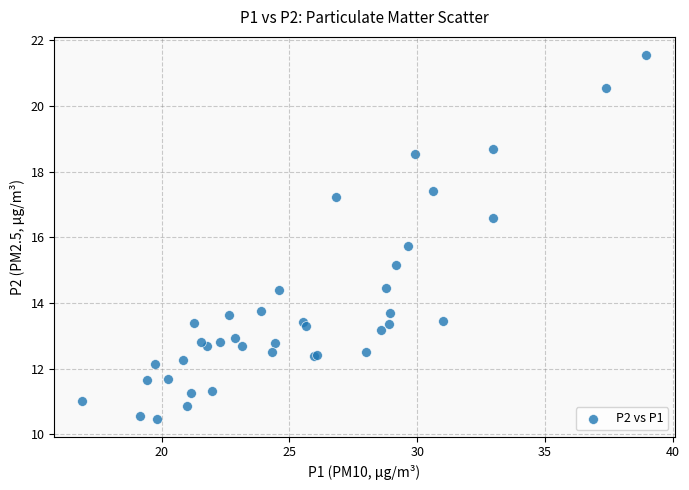

What Y value in the scatter plot is closest to 16?

15.7